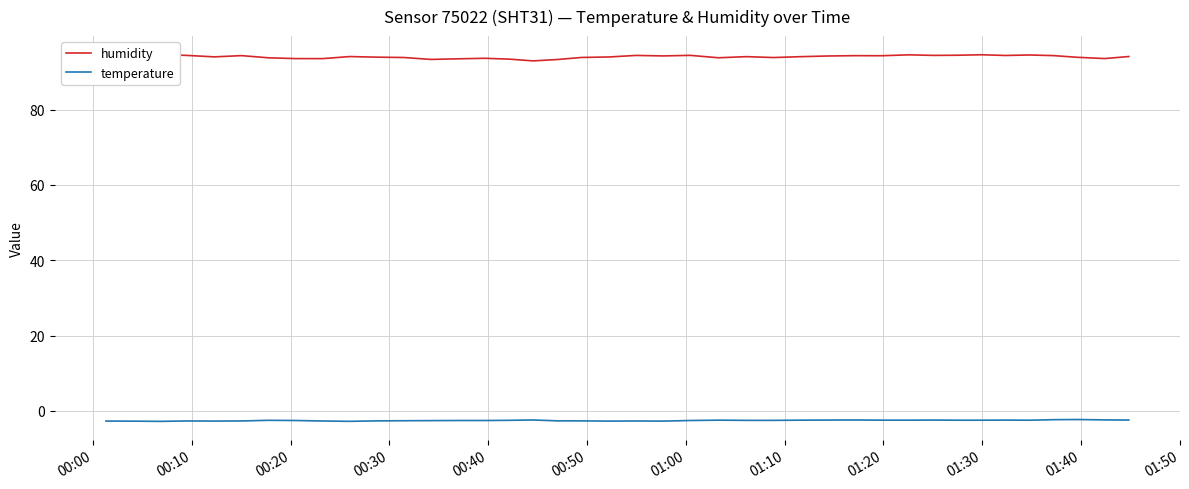

What is the lowest value of the humidity series?

93.0